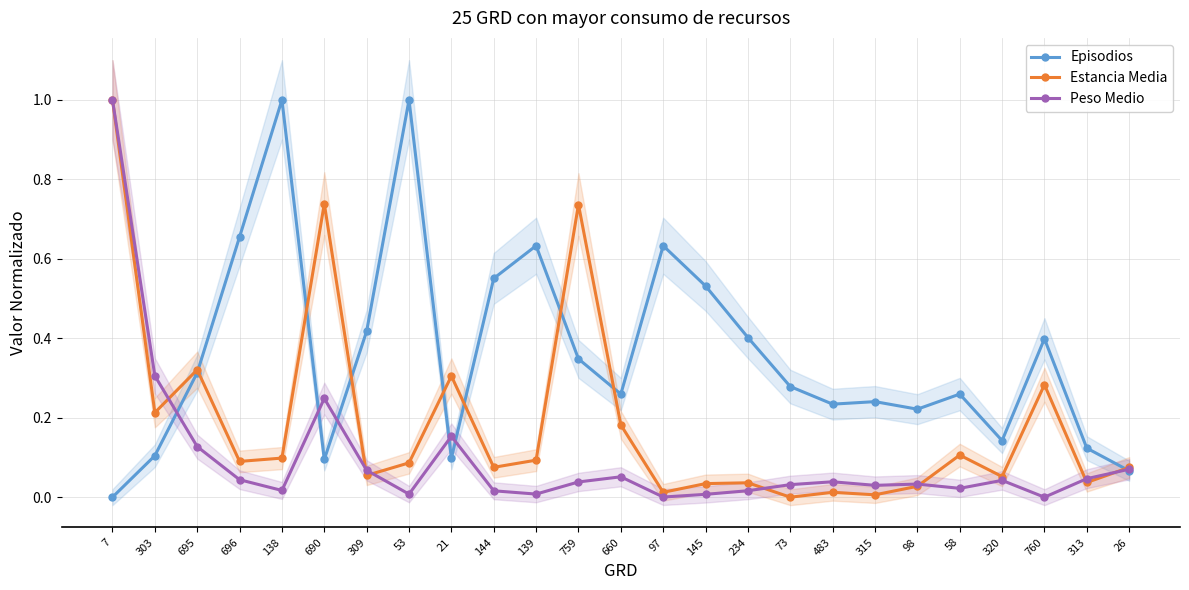

What position from the right is 97?

12